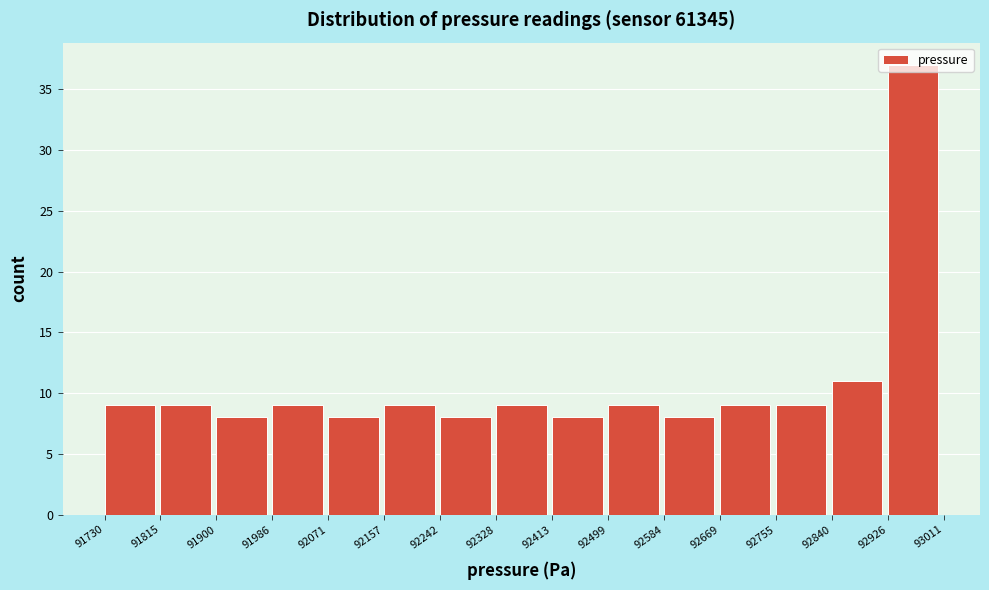

Reading left to right, transcribe this chart: for each bar, give the range it covers on the x-axis and its height. The values are not printed on the chart, so give them approximately, as read against the axis.

91730 to 91815: 9
91815 to 91900: 9
91900 to 91986: 8
91986 to 92071: 9
92071 to 92157: 8
92157 to 92242: 9
92242 to 92328: 8
92328 to 92413: 9
92413 to 92499: 8
92499 to 92584: 9
92584 to 92669: 8
92669 to 92755: 9
92755 to 92840: 9
92840 to 92926: 11
92926 to 93011: 37